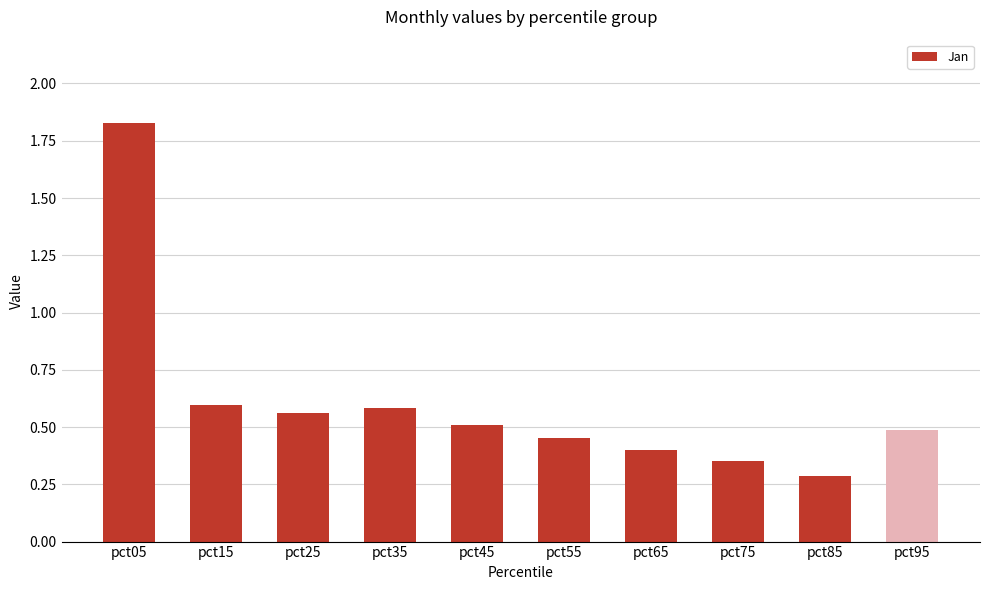

What is the minimum value shown in the chart?

0.3